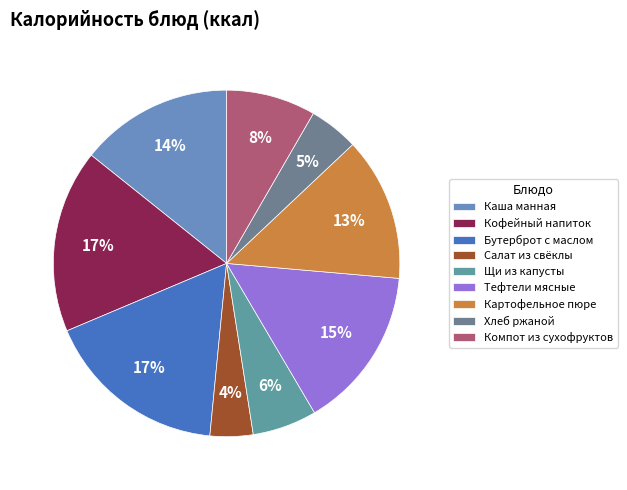

Between Каша манная and Картофельное пюре, which is larger?

Каша манная